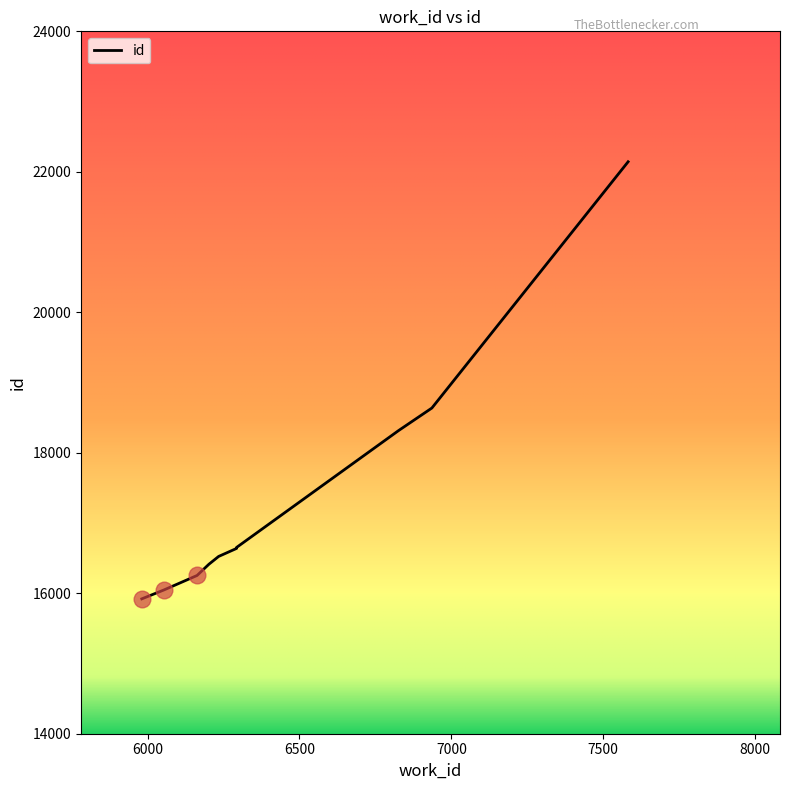

Count the number of categories in the chart.

10